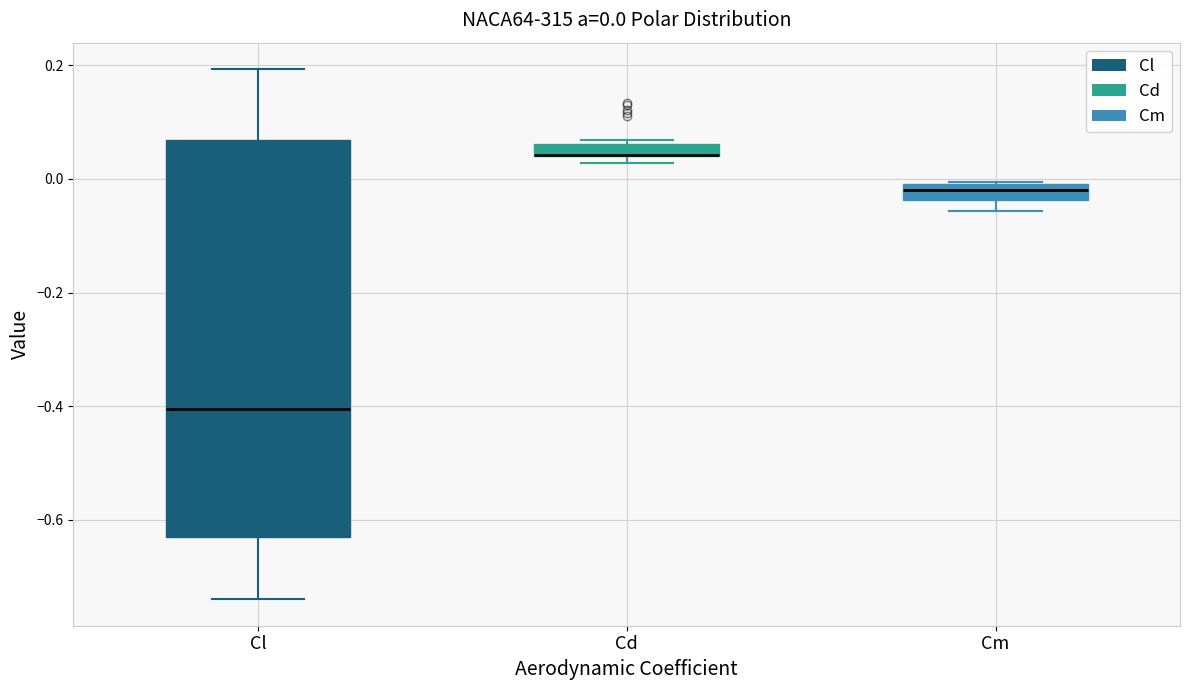

Which box is the tallest, from its lower edge to its upper edge?

Cl